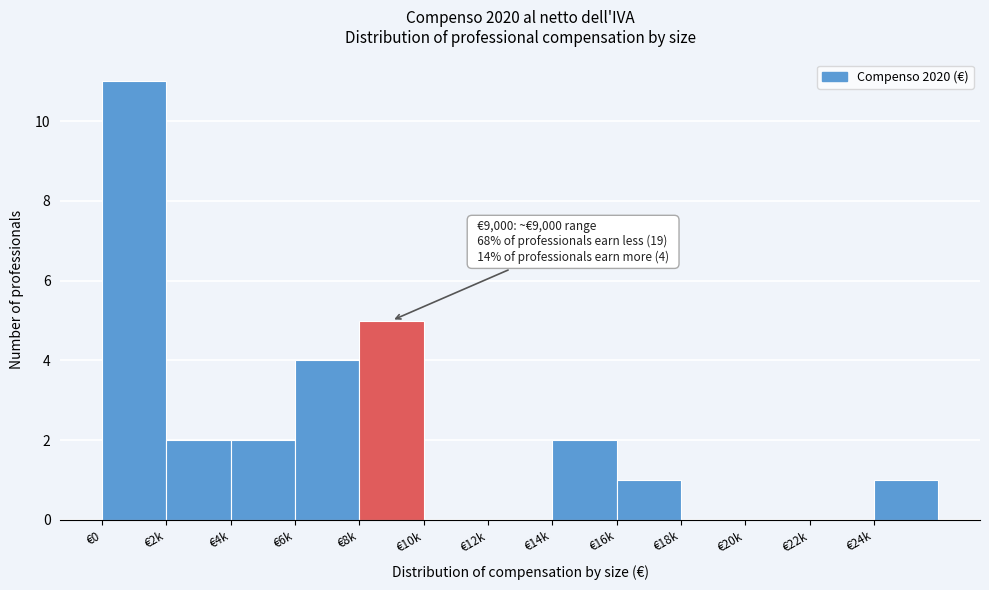

Reading left to right, transcribe all the data shown in this chart.

€0=11	€2k=2	€4k=2	€6k=4	€8k=5	€10k=0	€12k=0	€14k=2	€16k=1	€18k=0	€20k=0	€22k=0	€24k=1